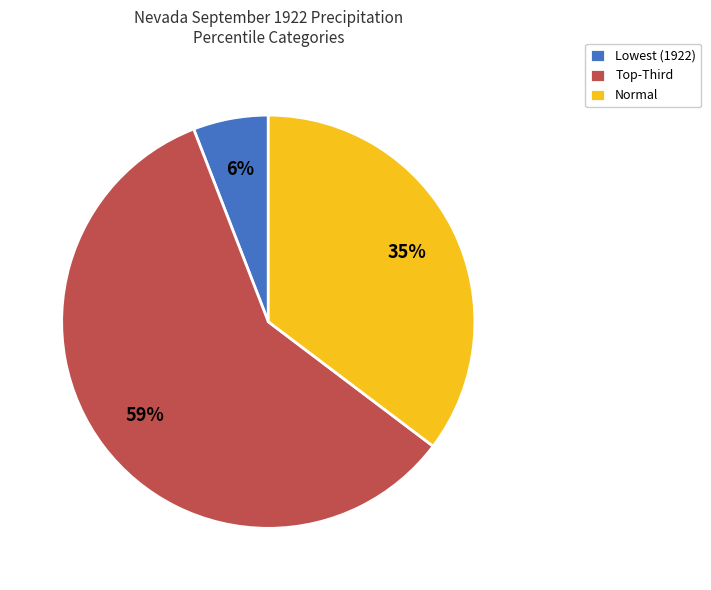

How many segments does this pie chart have?

3